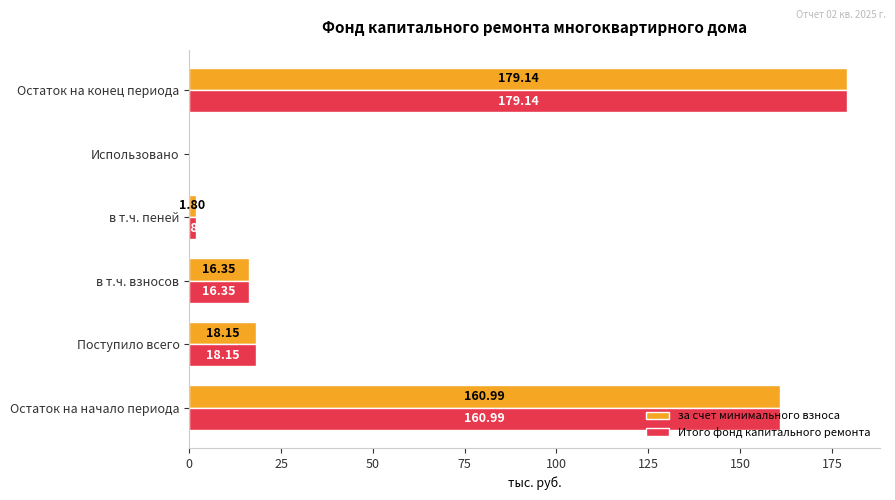

What is the sum of the за счет минимального взноса values at в т.ч. пеней and в т.ч. взносов?

18.2